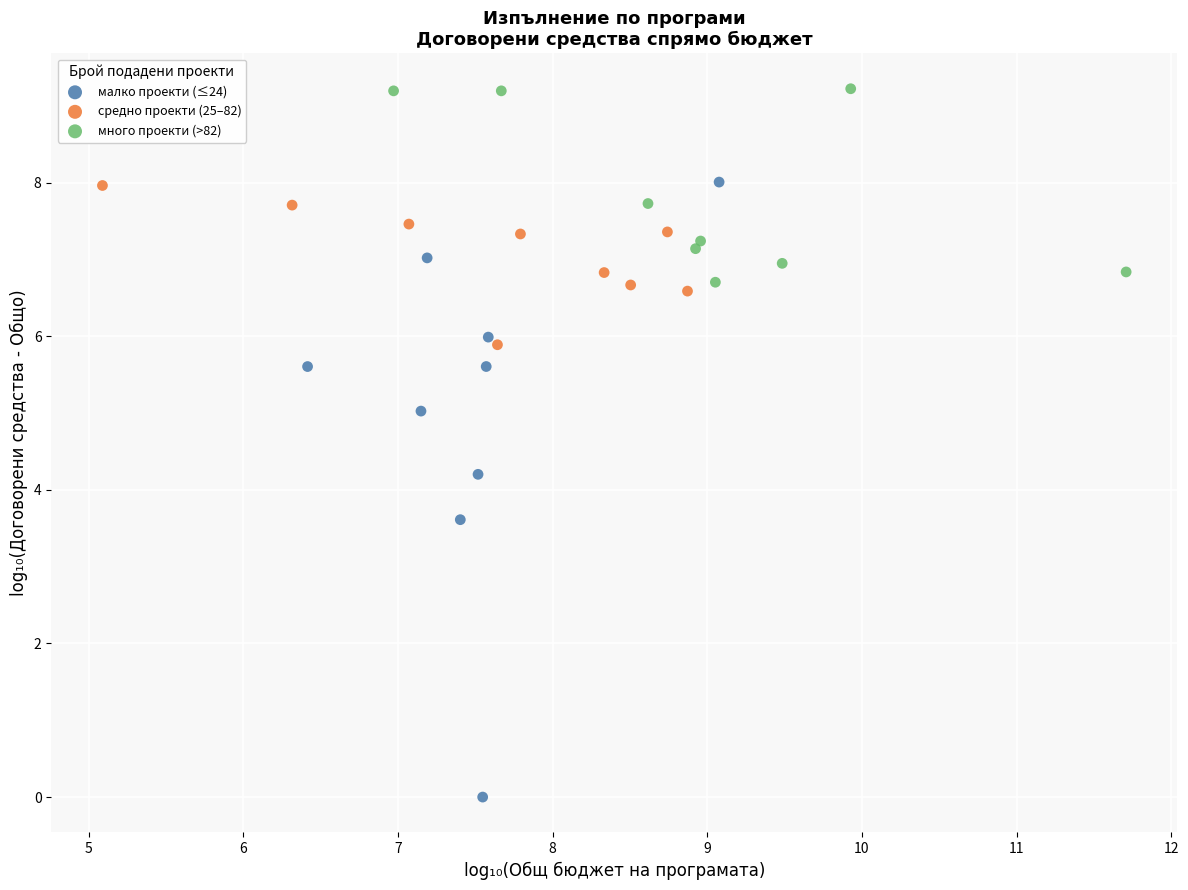

Which series has the widest spread of Y values?

малко проекти (≤24)